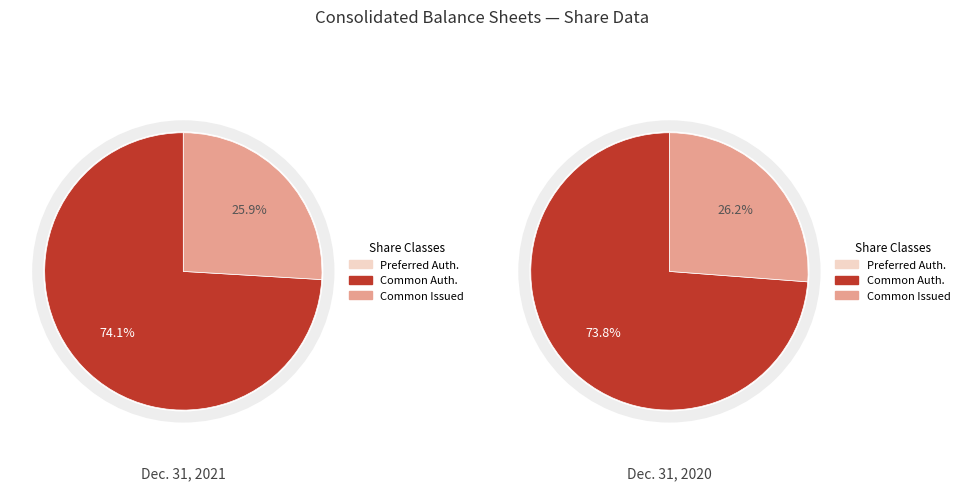

What is the smallest slice in the pie chart?

Preferred stock, shares authorized